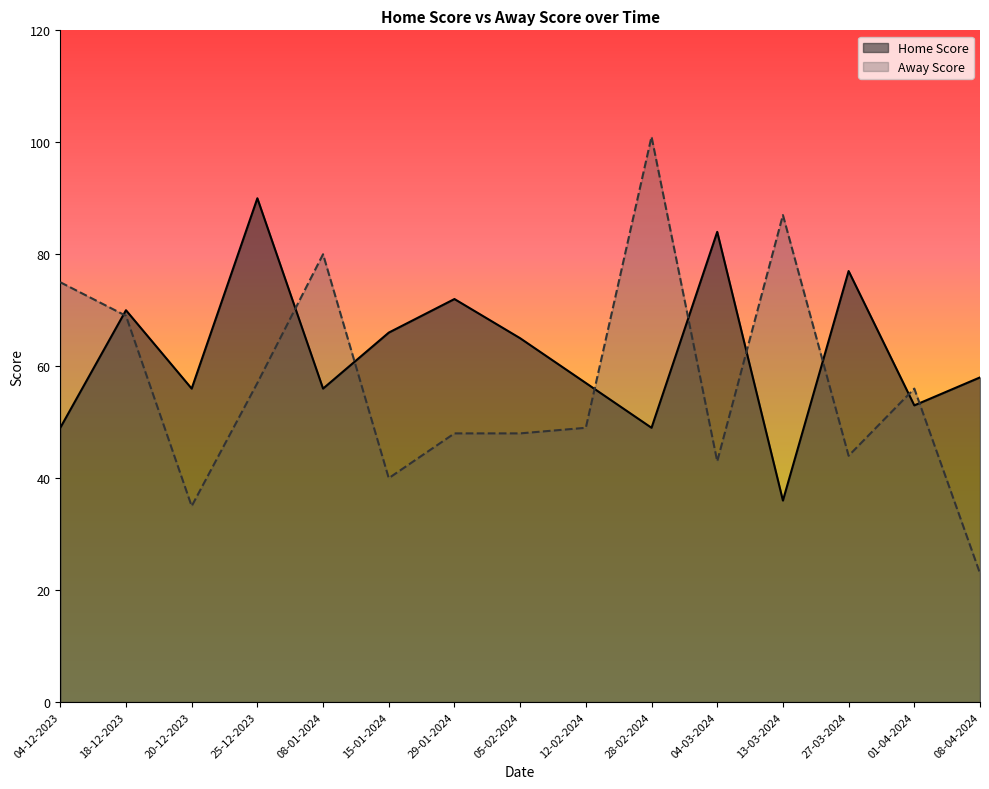

The Away Score series shows 20 at 27-03-2024. True or false?

False